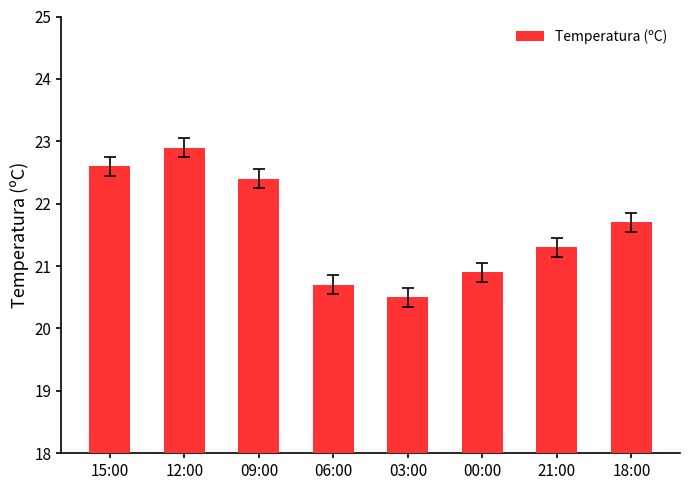

At which category does the chart reach its minimum across all series?

03:00